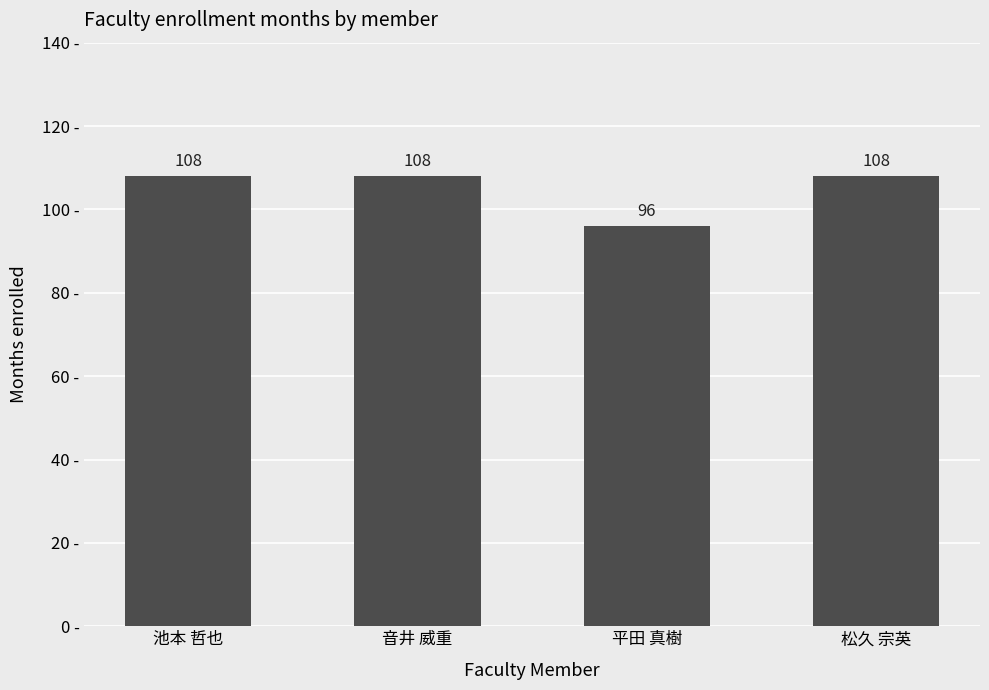

How many bars are there in total?

4